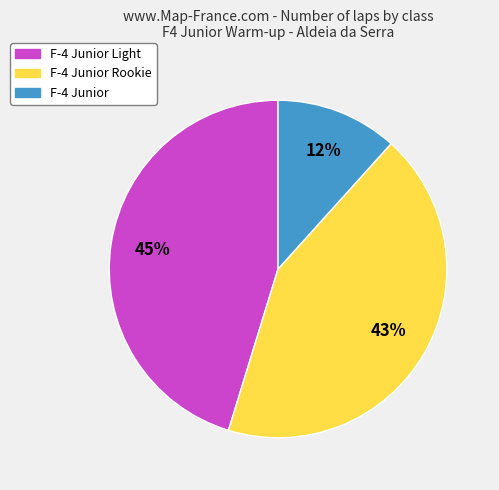

True or false: F-4 Junior Light accounts for 54% of the total.

False